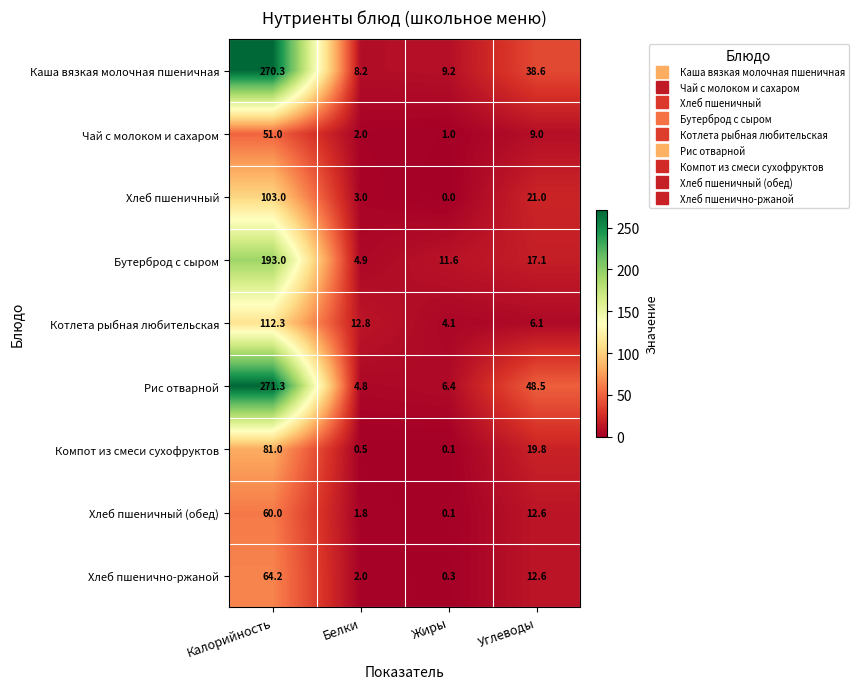

At which label does Бутерброд с сыром first exceed 17?

Калорийность